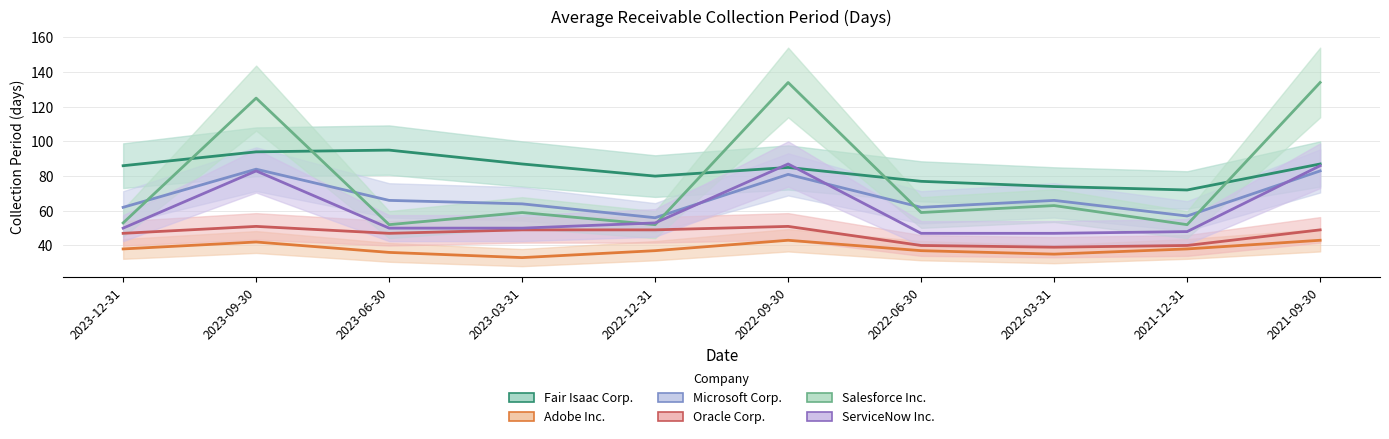

What is the label of the 2nd point from the right?

2021-12-31